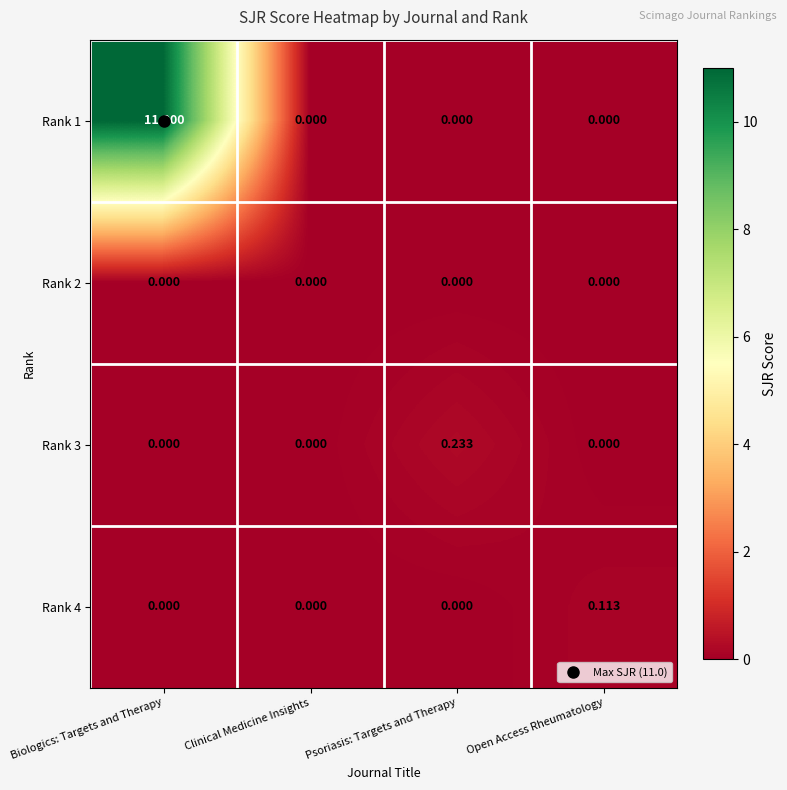

At which category does the chart reach its peak across all series?

Biologics: Targets and Therapy